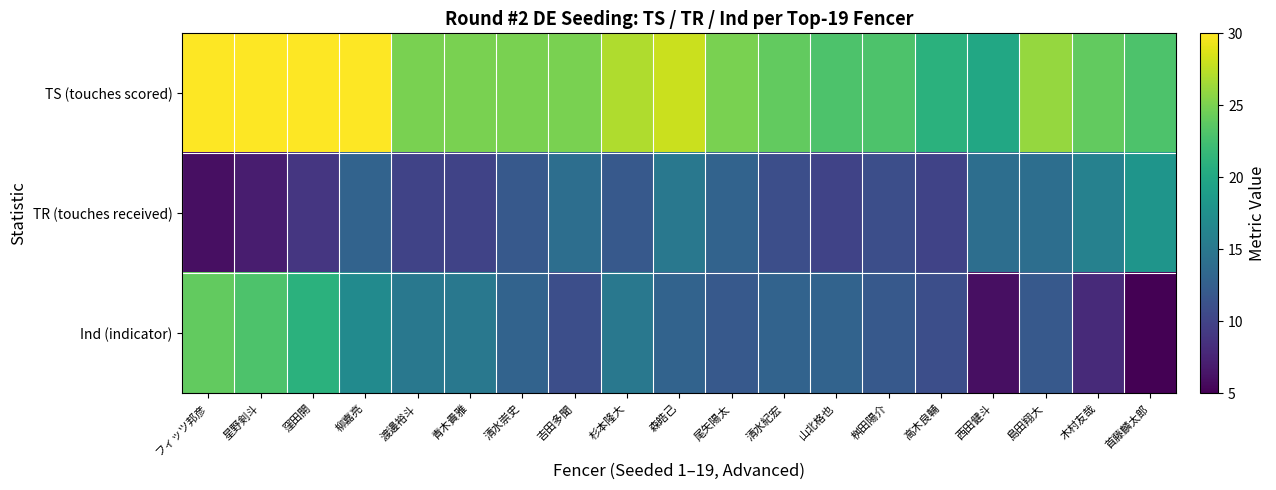

Which series changed the most between 尾矢陽太 and 西田健斗?

Ind (indicator)